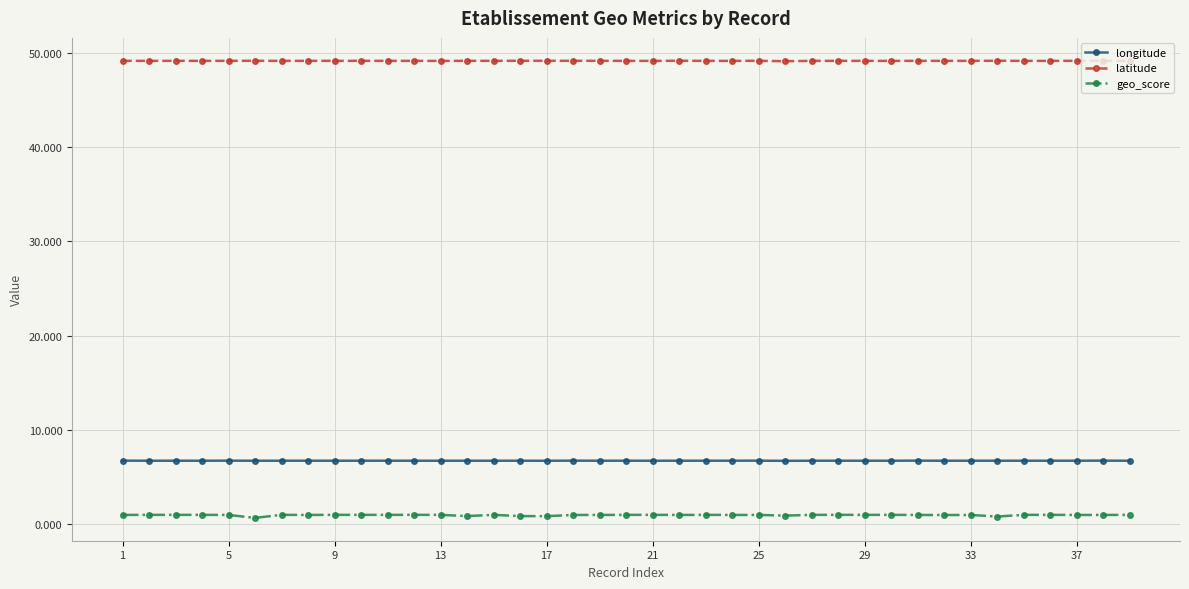

Which series has the largest total across all categories?

latitude